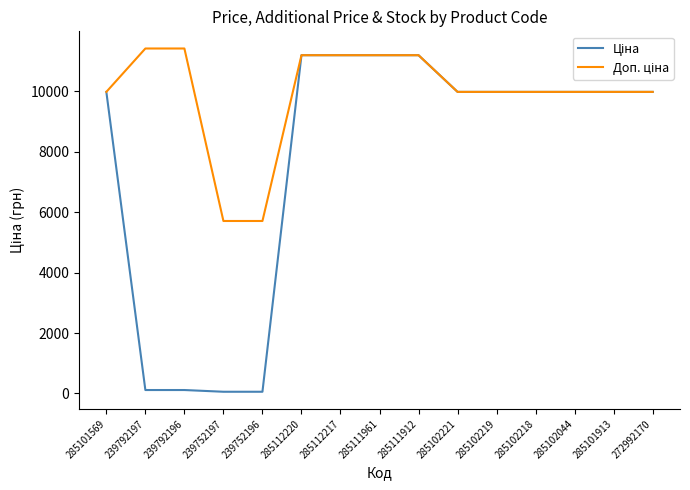

What is the greatest value displayed?

11410.0